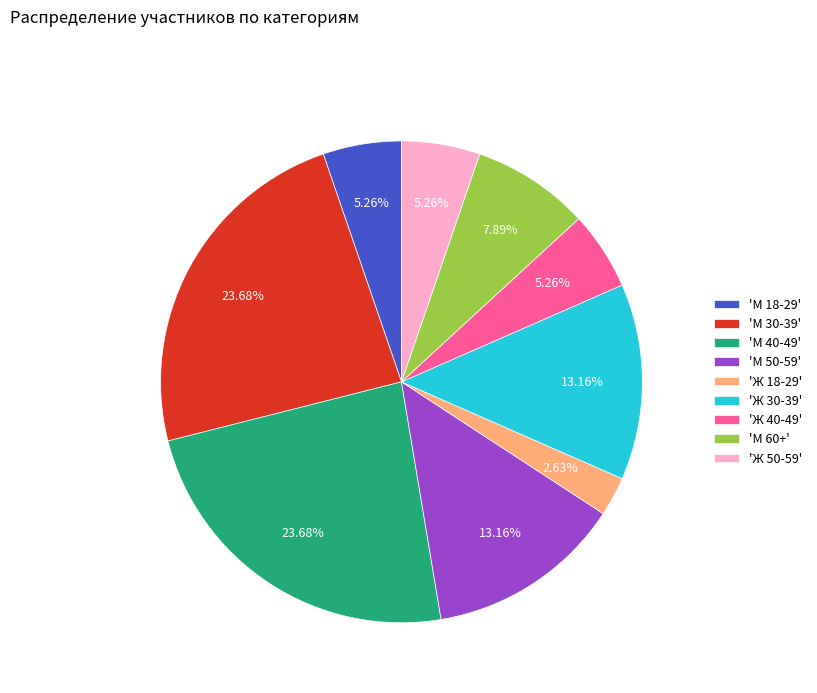

Do 'Ж 50-59' and 'М 40-49' together represent more than half of the pie?

No